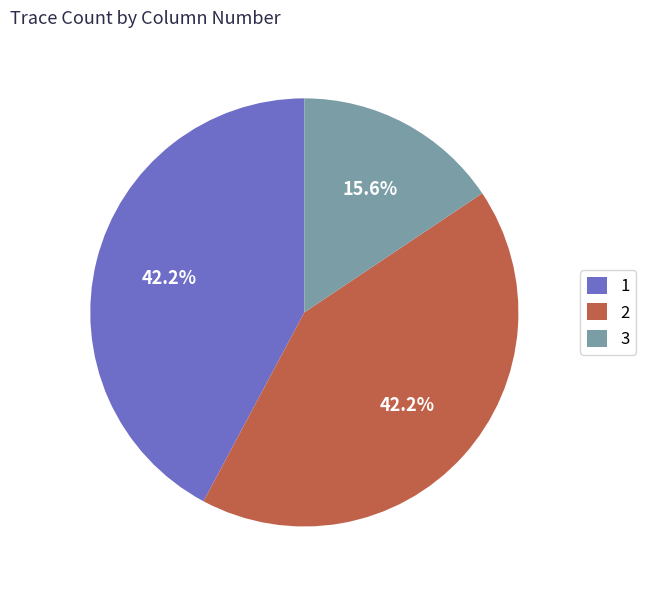

The 2 slice represents 47% of the pie. True or false?

False